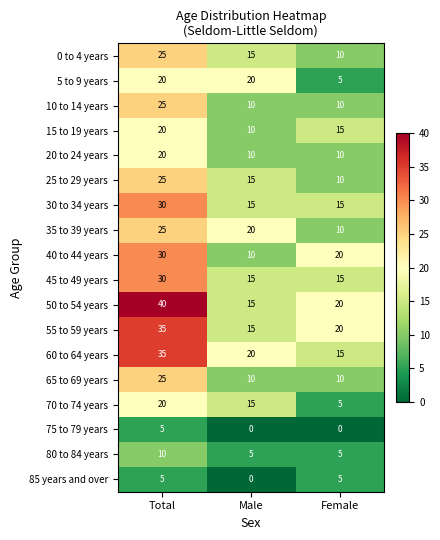

What is the total value across all series at Female?

200